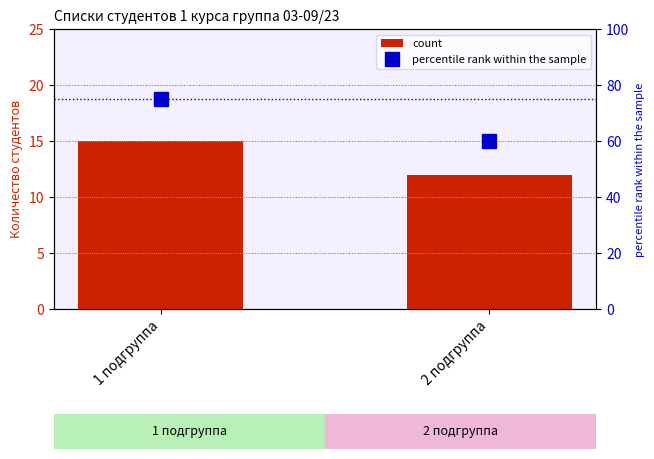

Rank the series by their average value, from lowest to highest.

count, percentile rank within the sample